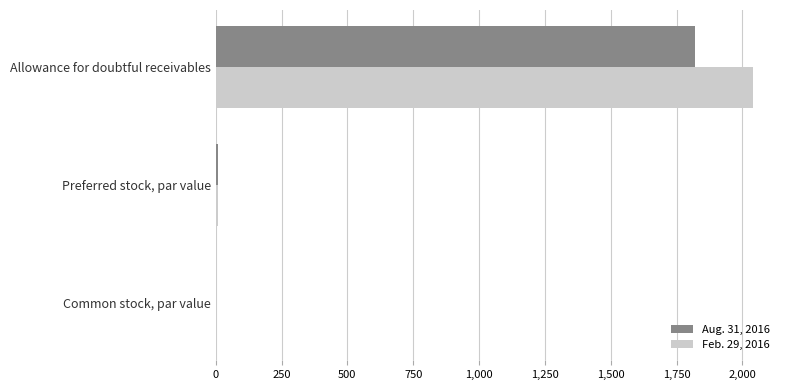

What is the total value across all series at Allowance for doubtful receivables?

3861.0